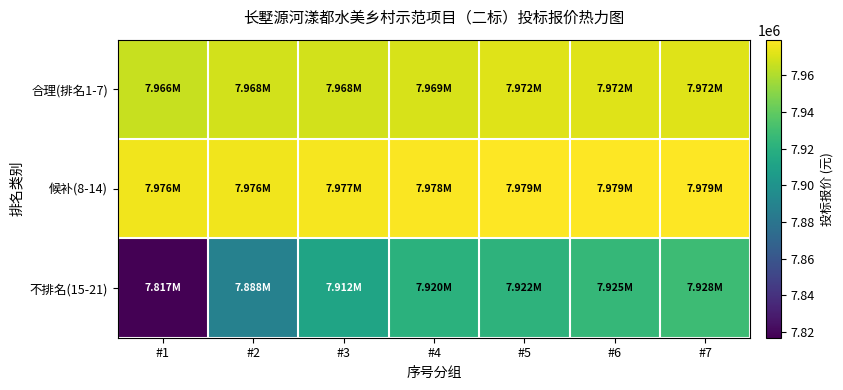

How many distinct data groups are displayed?

3